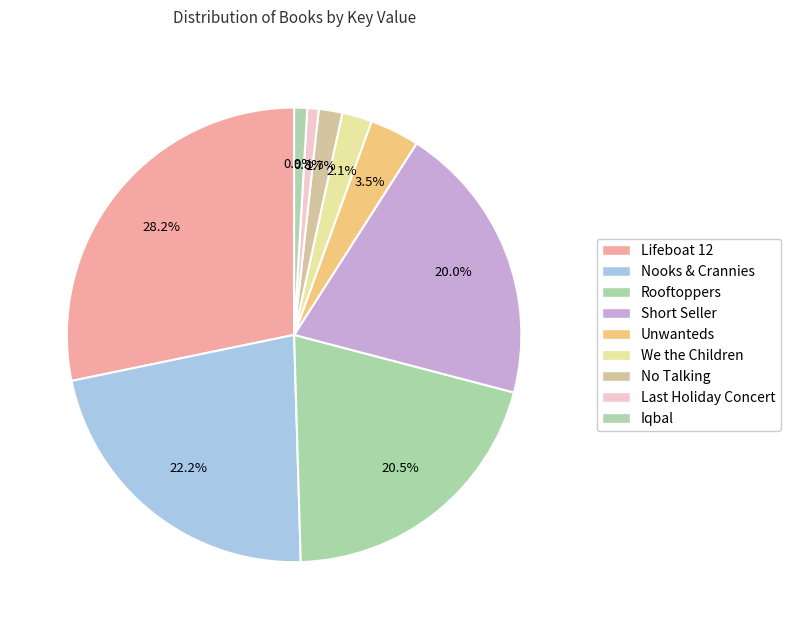

Which slice is the smallest?

Last Holiday Concert